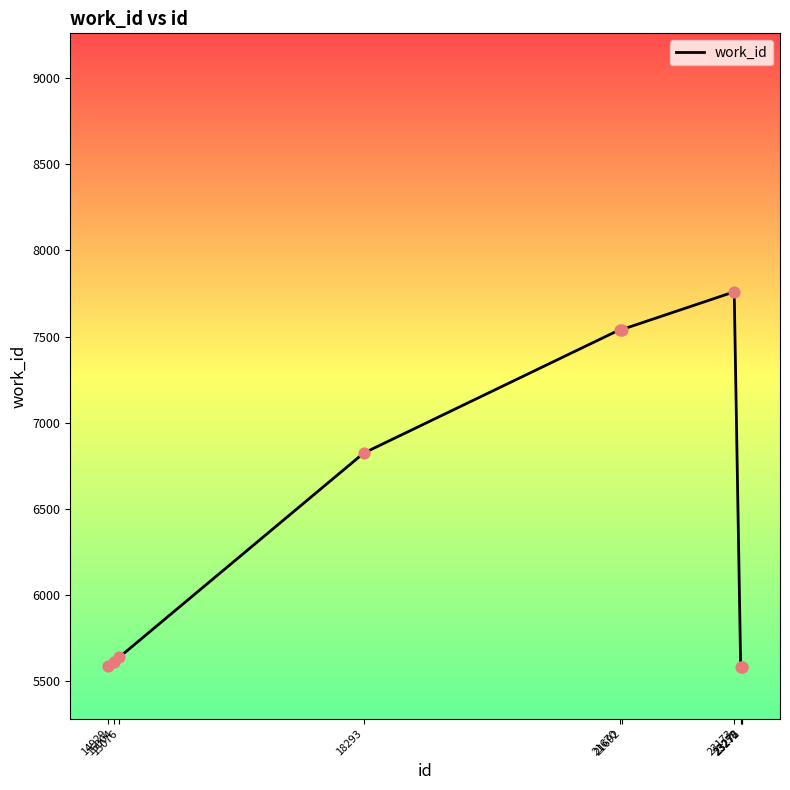

Between 23272 and 18293, which is larger?

18293